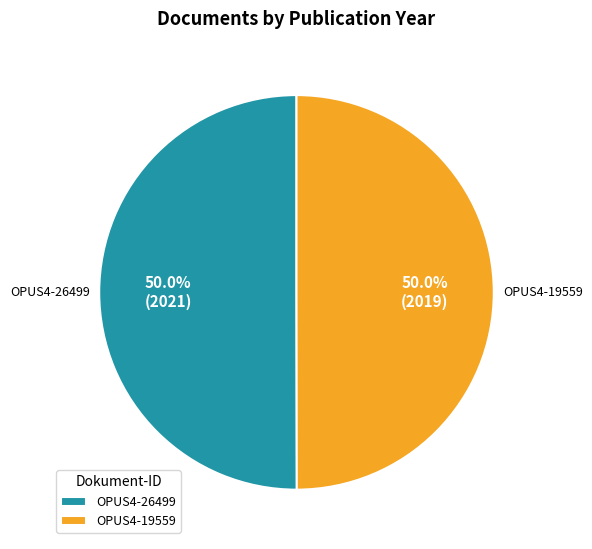

What is the total percentage of OPUS4-26499 and OPUS4-19559?

100.0%